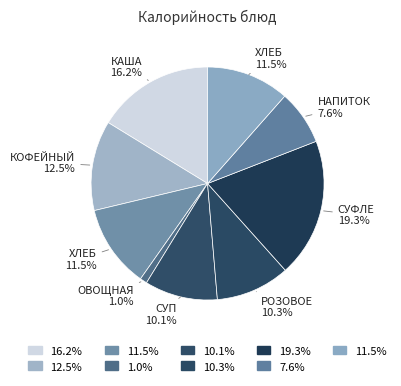

Which slice is the smallest?

овощная нарезка